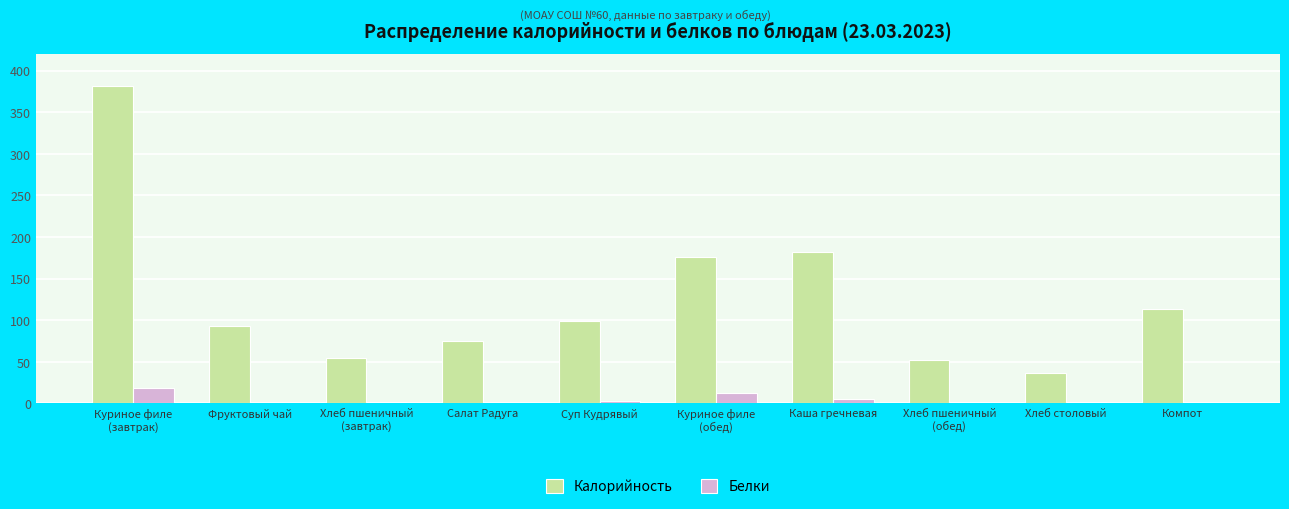

At which label is Белки closest to 8?

Каша гречневая